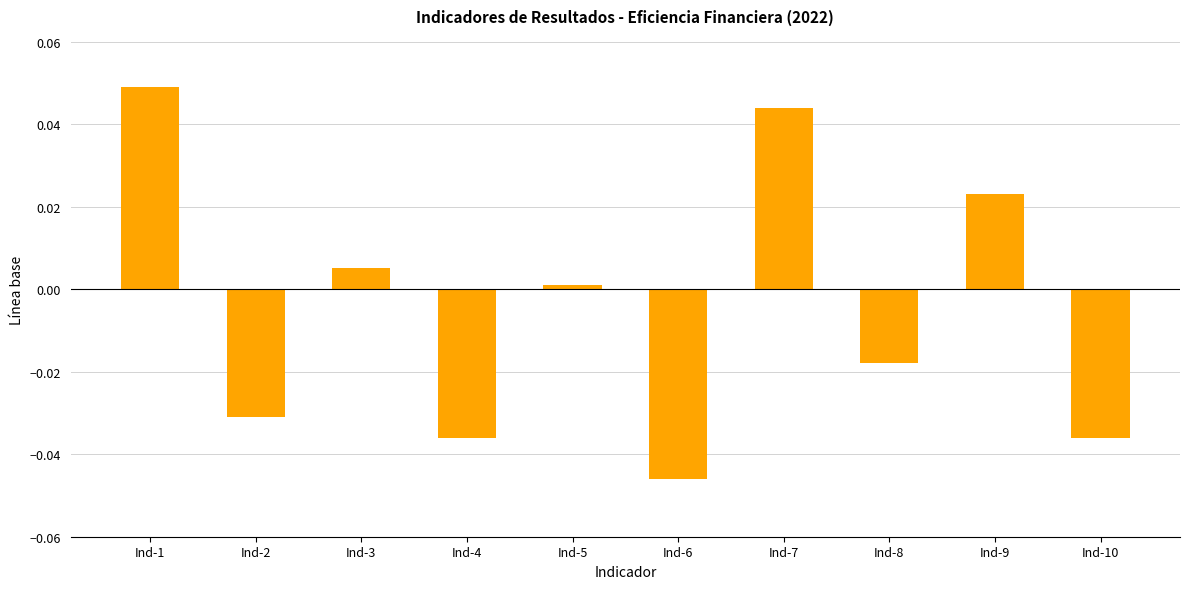

Is it true that the value at Ind-2 is -0.1?

False